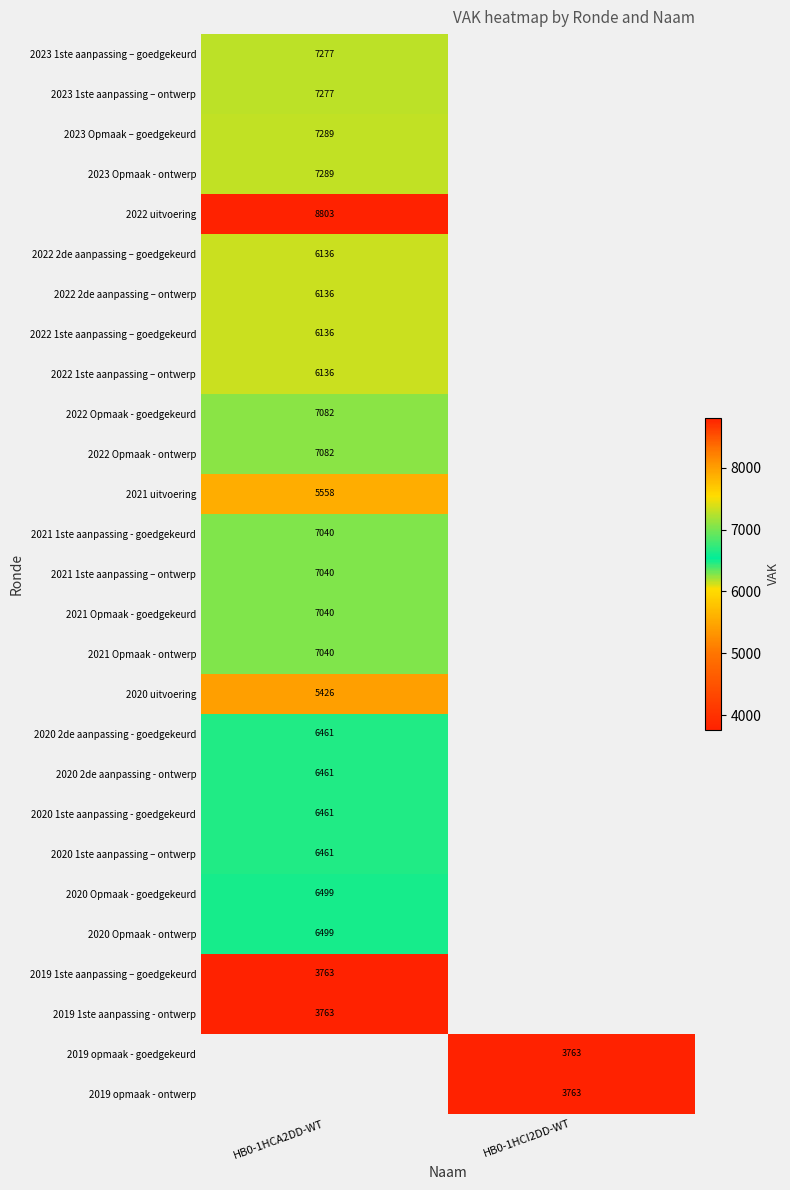

The 2020 uitvoering series shows 1660 at HB0-1HCA2DD-WT. True or false?

False